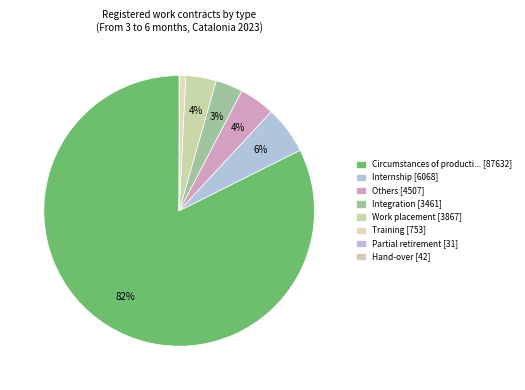

What is the majority slice?

Circumstances of production